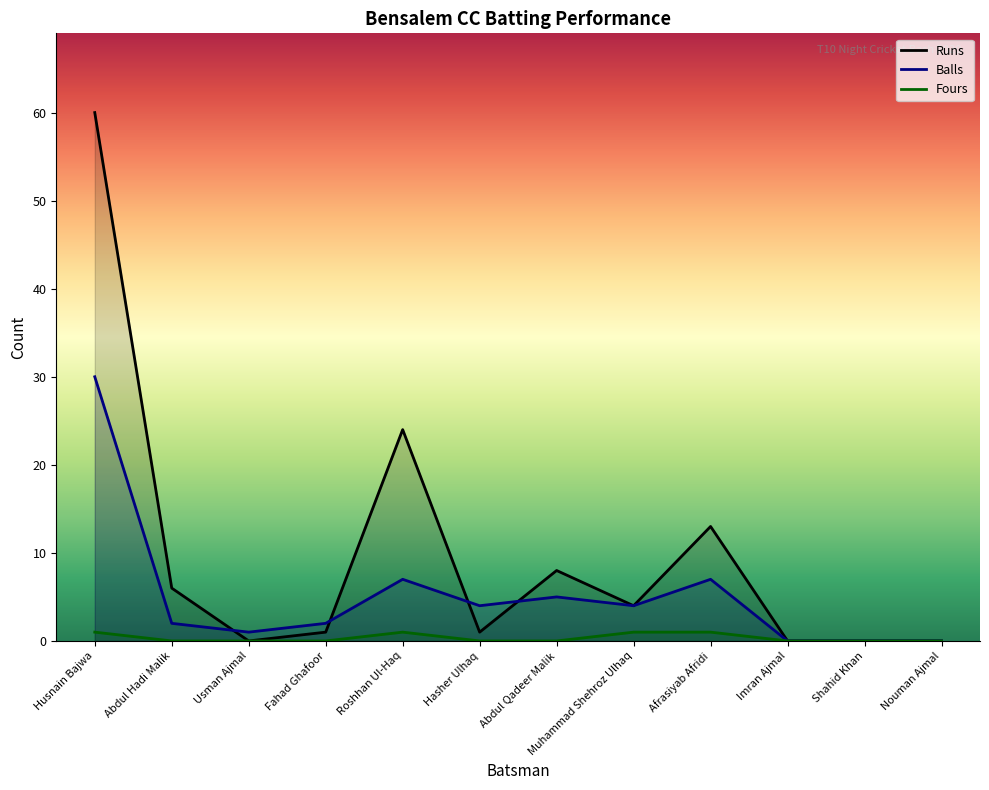

Is the value of Fours at Fahad Ghafoor greater than the value of Balls at Hasher Ulhaq?

No